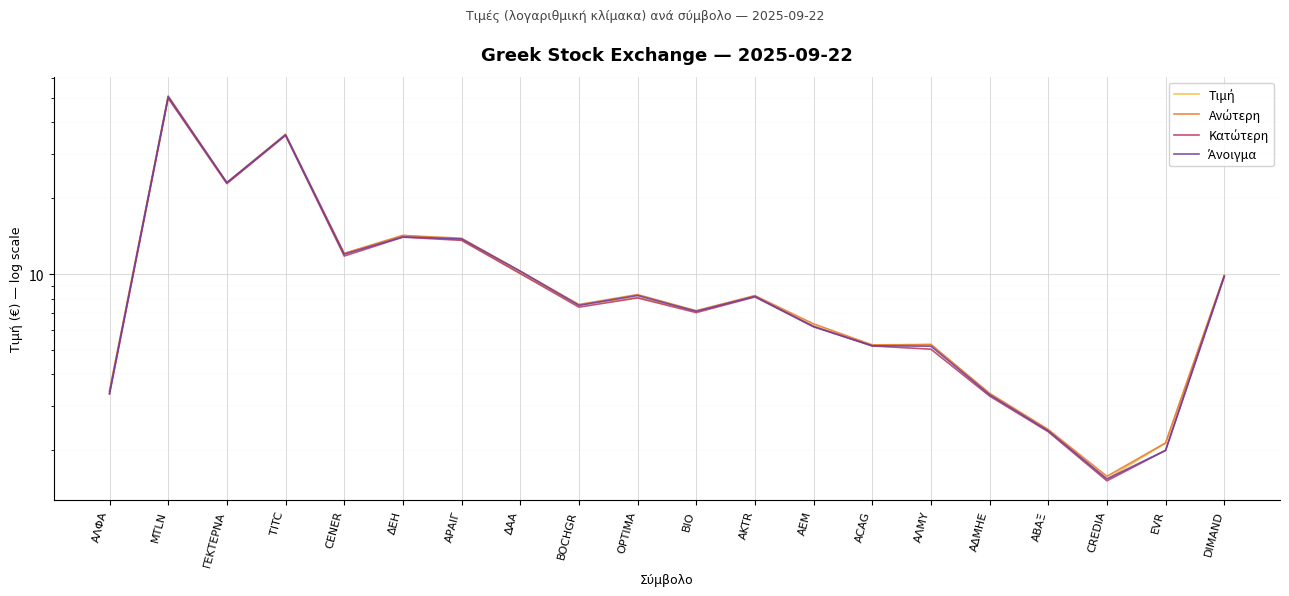

What is the lowest value of the Ανώτερη series?

1.6